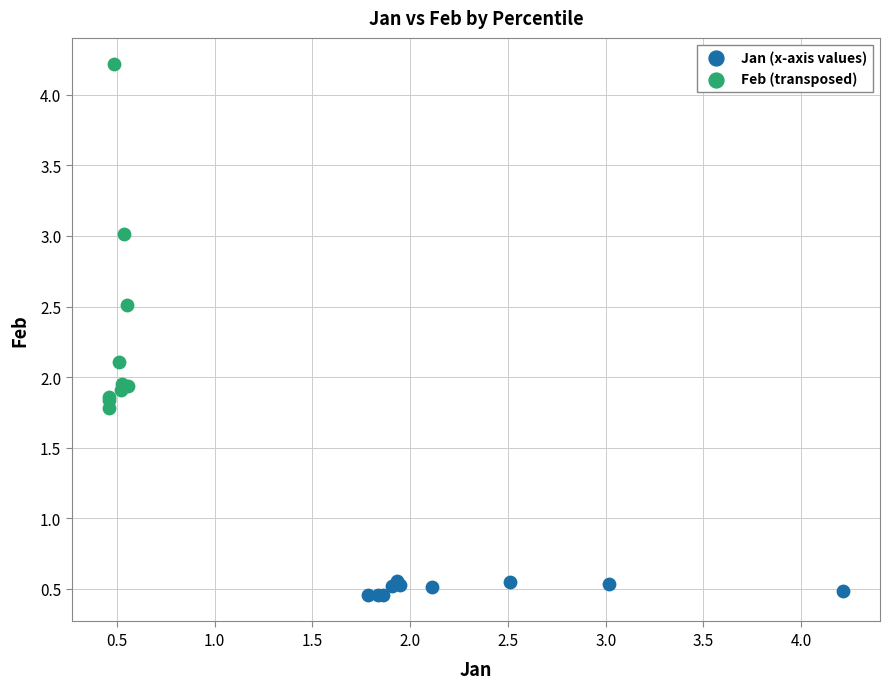

Which series reaches the maximum Y coordinate?

Feb (transposed)